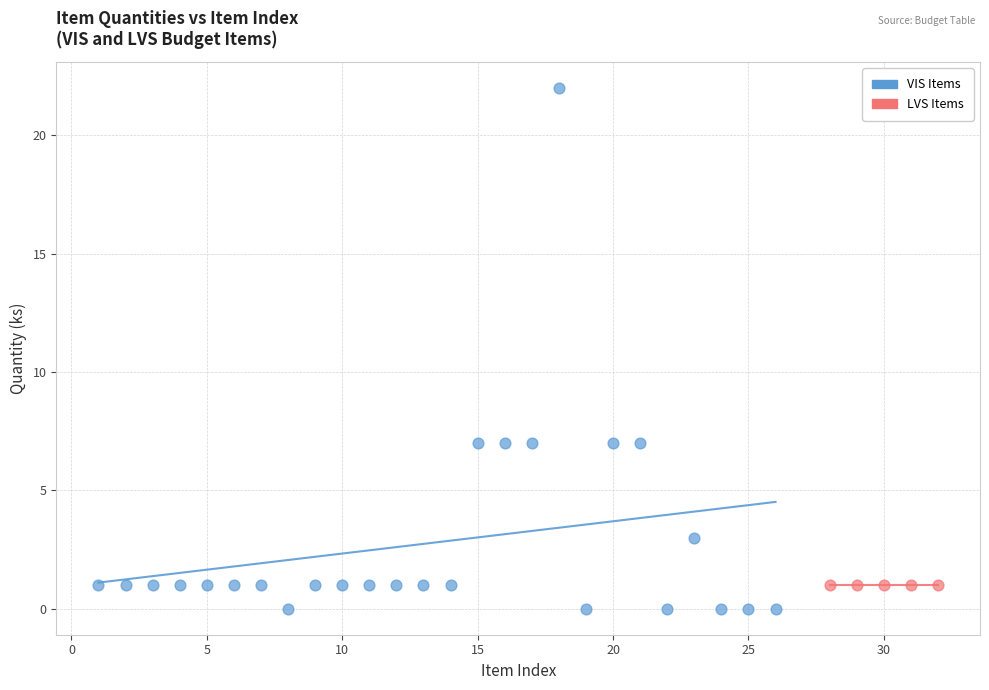

Which series reaches the minimum Y coordinate?

VIS Items